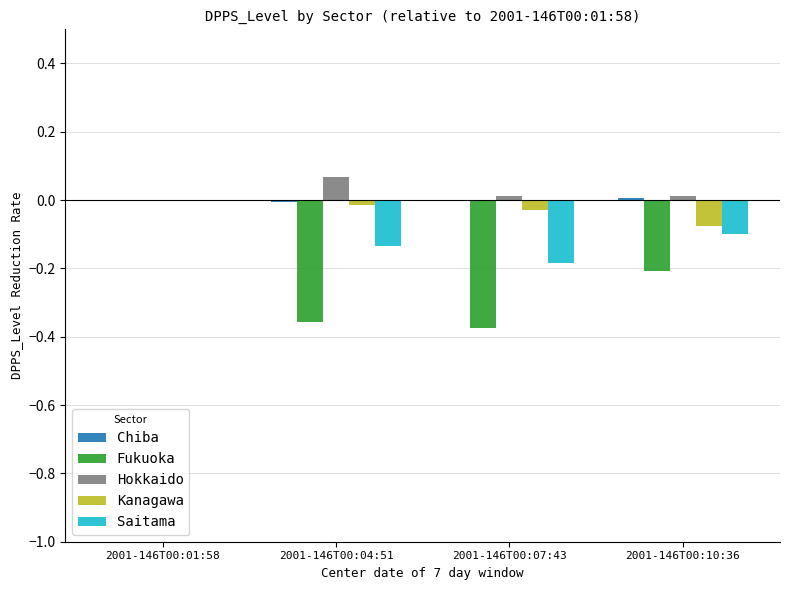

What is the sum of all Fukuoka values?

-0.9